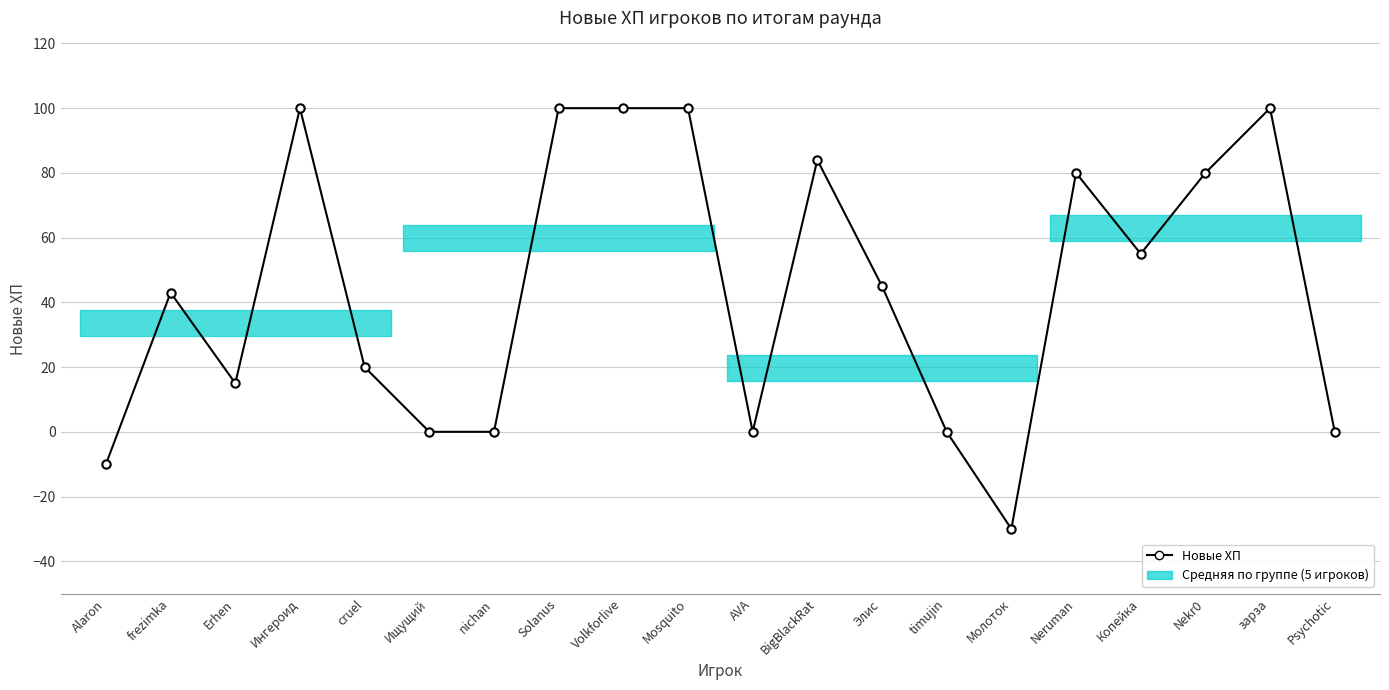

How many points are lower than both their immediate neighbors (excluding endpoints)?

4